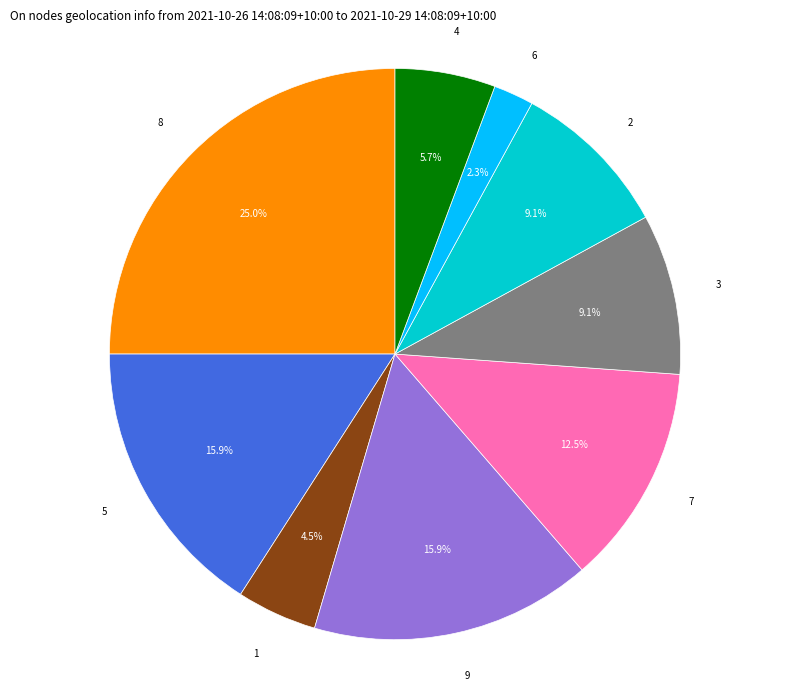

How many segments does this pie chart have?

9